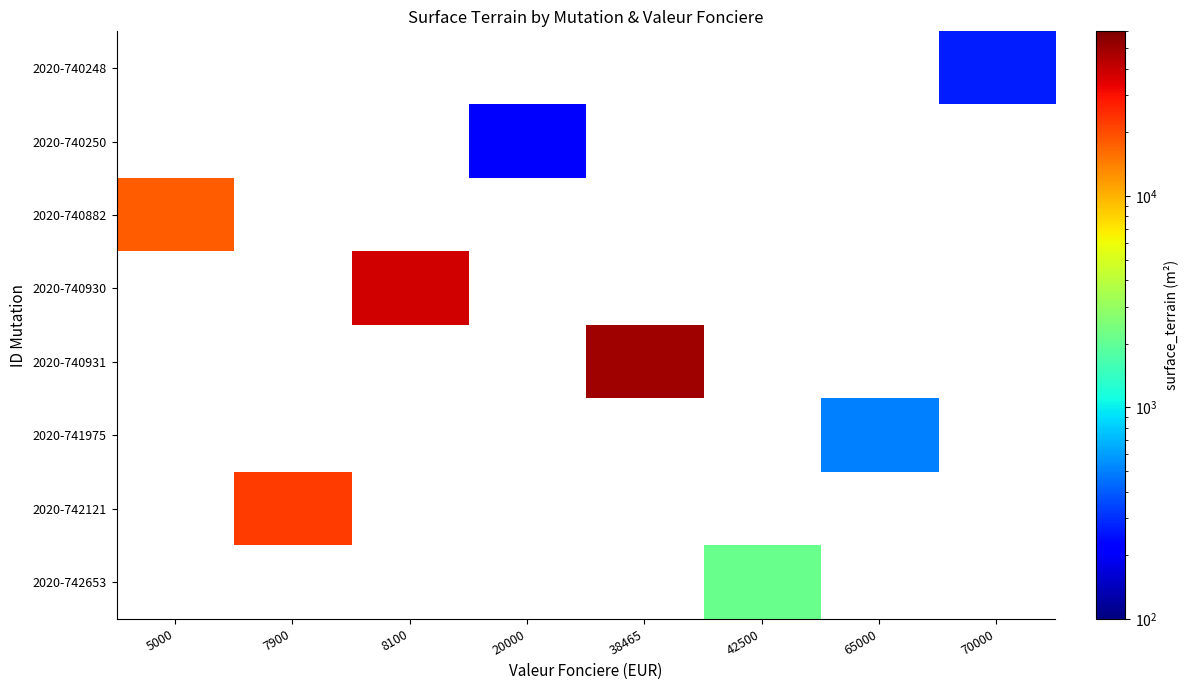

What value does the 2020-740250 series have at 20000?

210.0